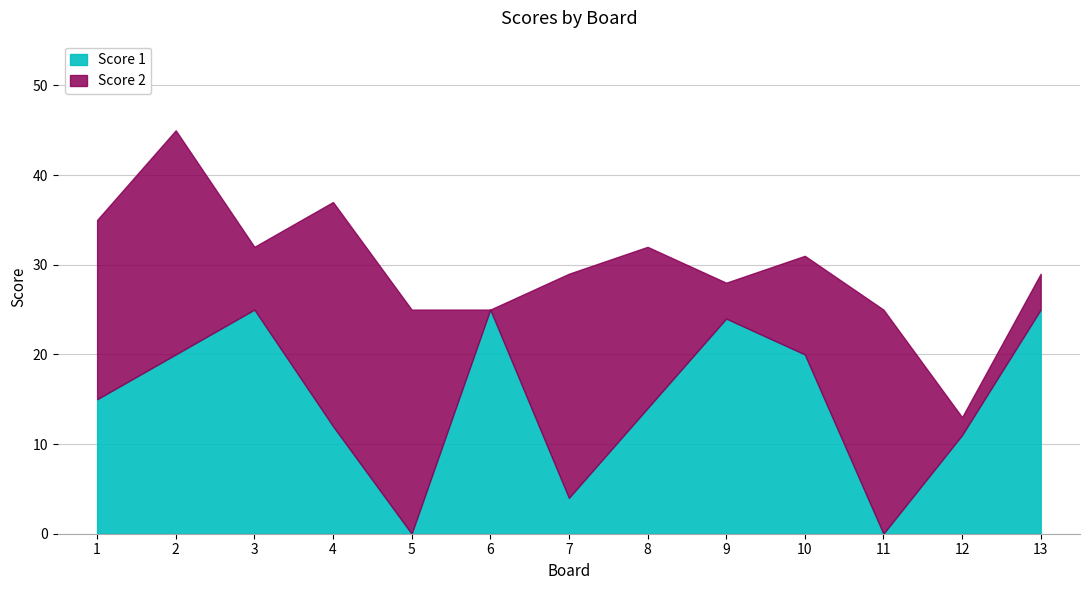

What is the total value across all series at 7?

29